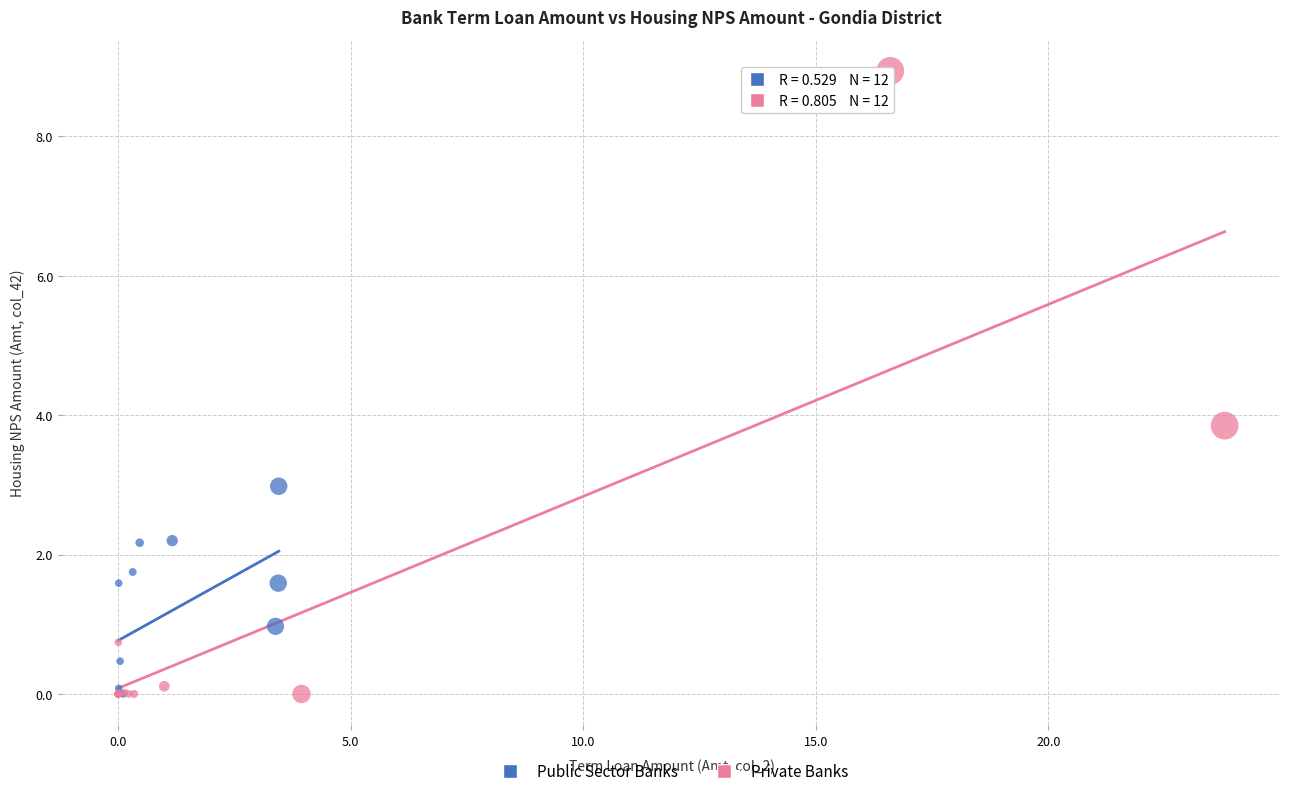

Which series has the largest Y range (max minus min)?

Private Banks